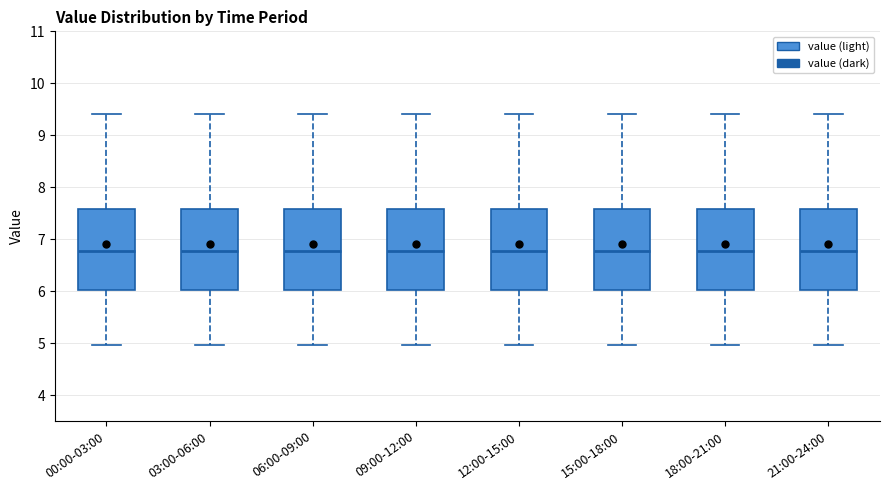

Where does the lower whisker of the box for 09:00-12:00 end on the y-axis? The values are not printed on the chart, so give them approximately, as read against the axis.

5.0